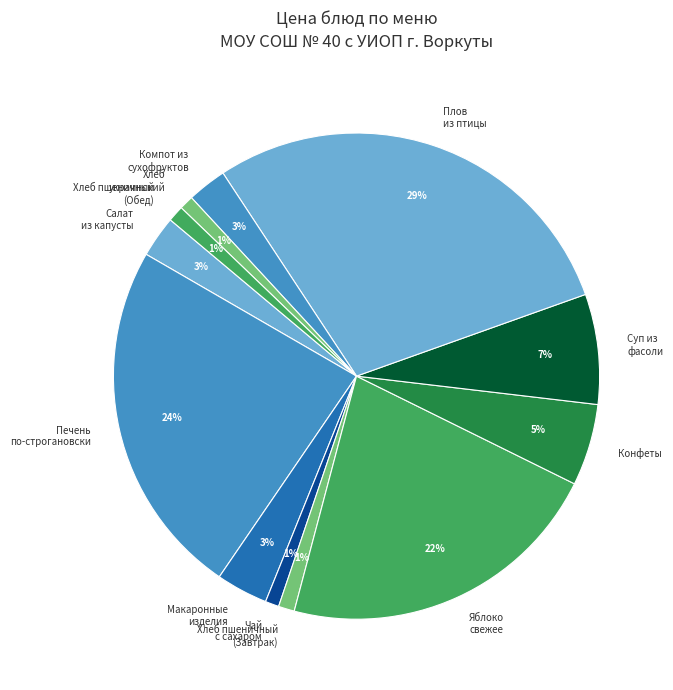

Combined, do Макаронные изделия and Суп из фасоли account for over 50%?

No